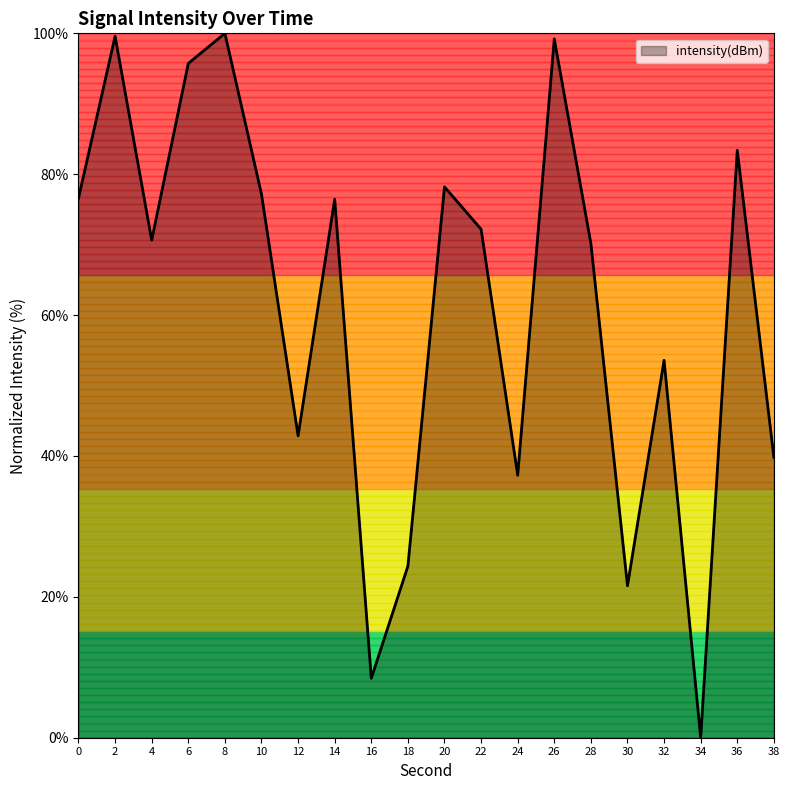

The chart shows a value of 42.9 at 12. True or false?

True